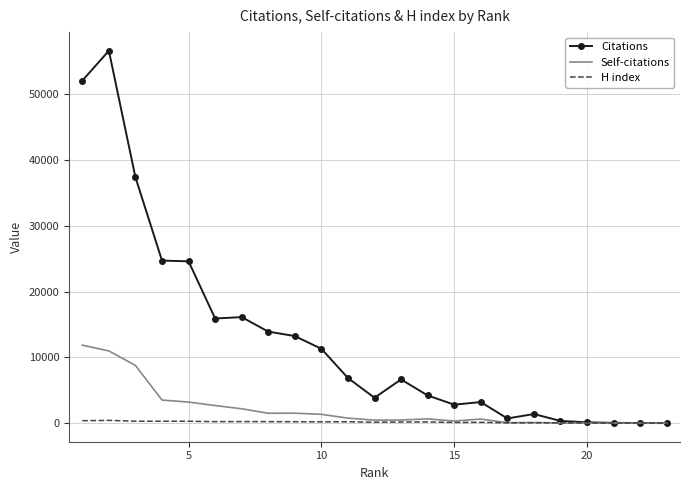

What is the highest value of the Self-citations series?

11847